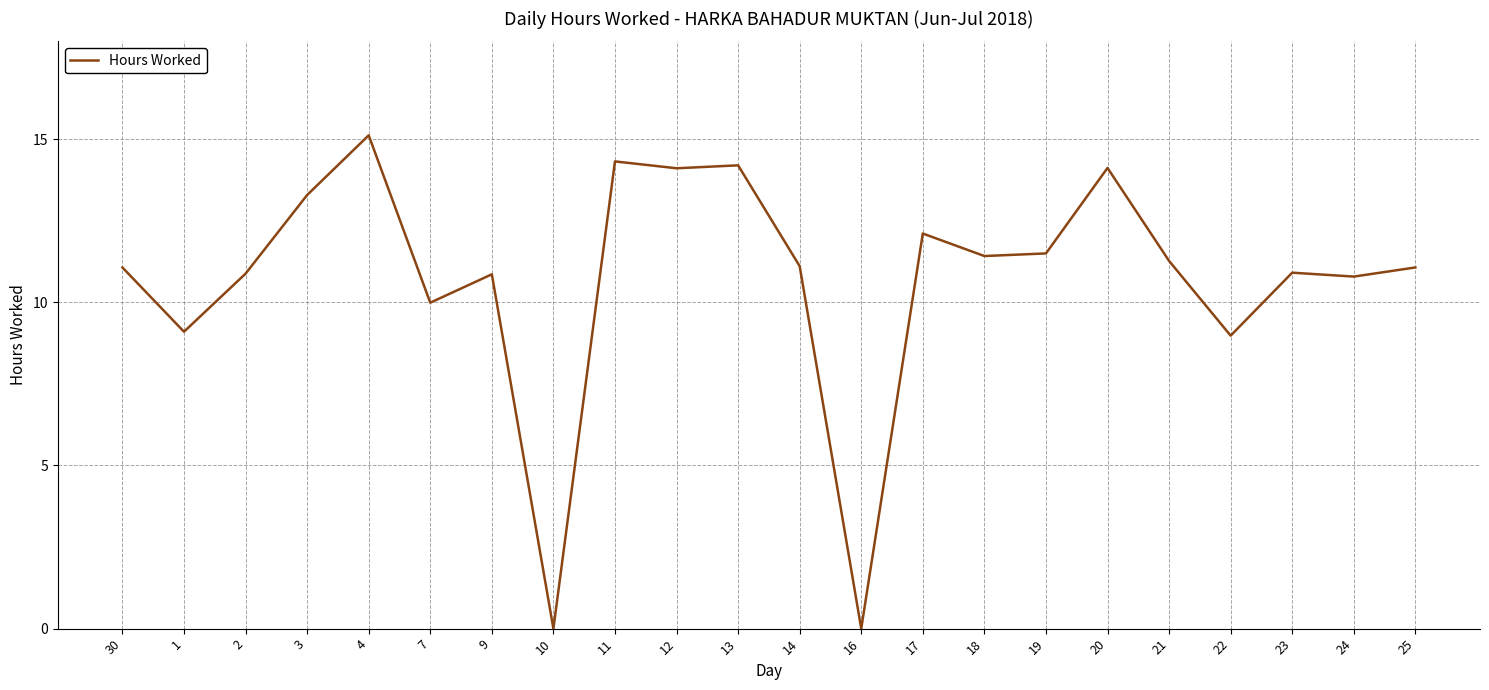

True or false: the data shows 10.9 at 23.

True